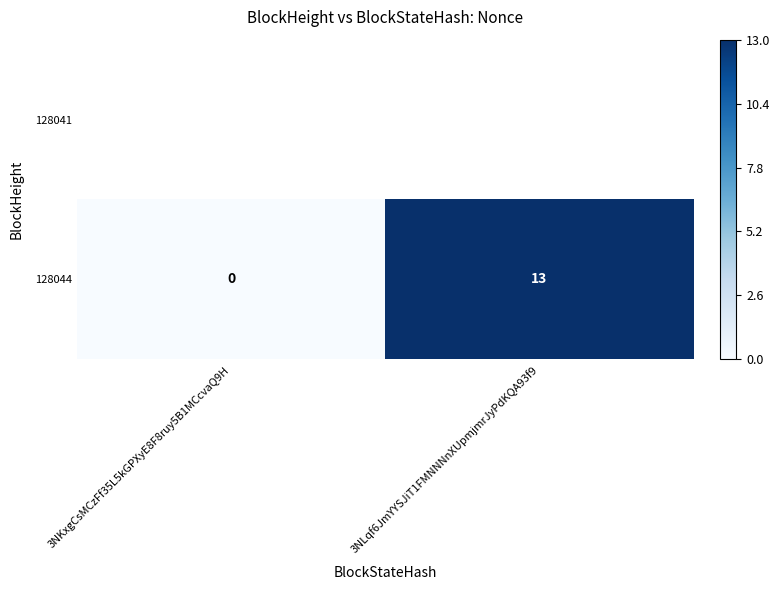

Rank the categories by value from lowest to highest.

3NKxgCsMCzFf35L5kGPXyE8F8ruy5B1MCcvaQ9H, 3NLqf6JmYYSJiT1FMNNNnXUpmjmrJyPdKQA93f9